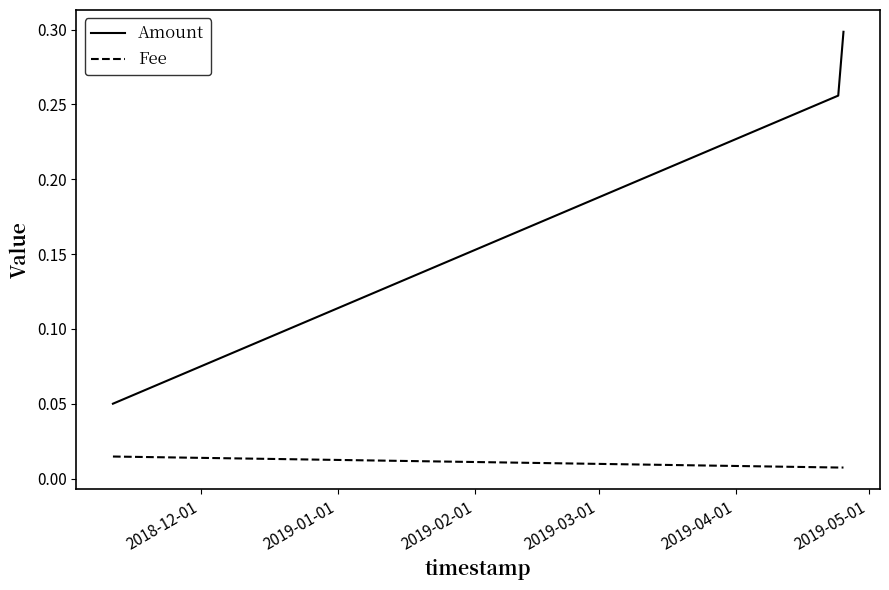

Which series has the largest range (max minus min)?

Amount